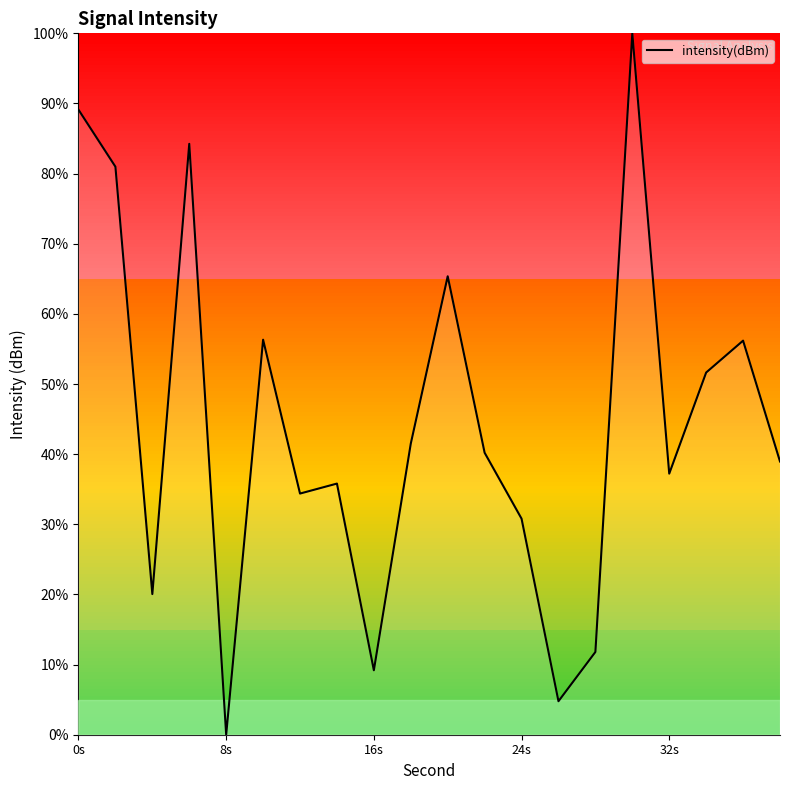

What is the difference between the second highest and minimum values?

89.1